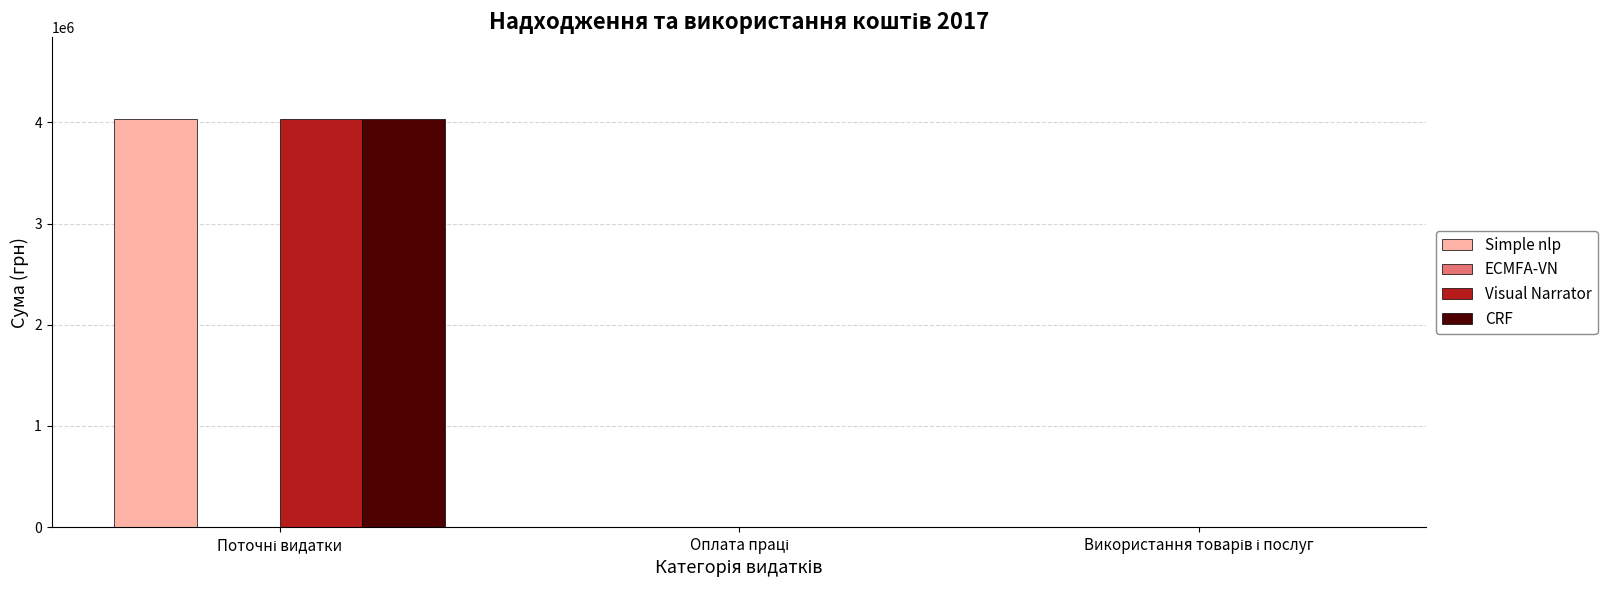

How many categories are shown in the chart?

3